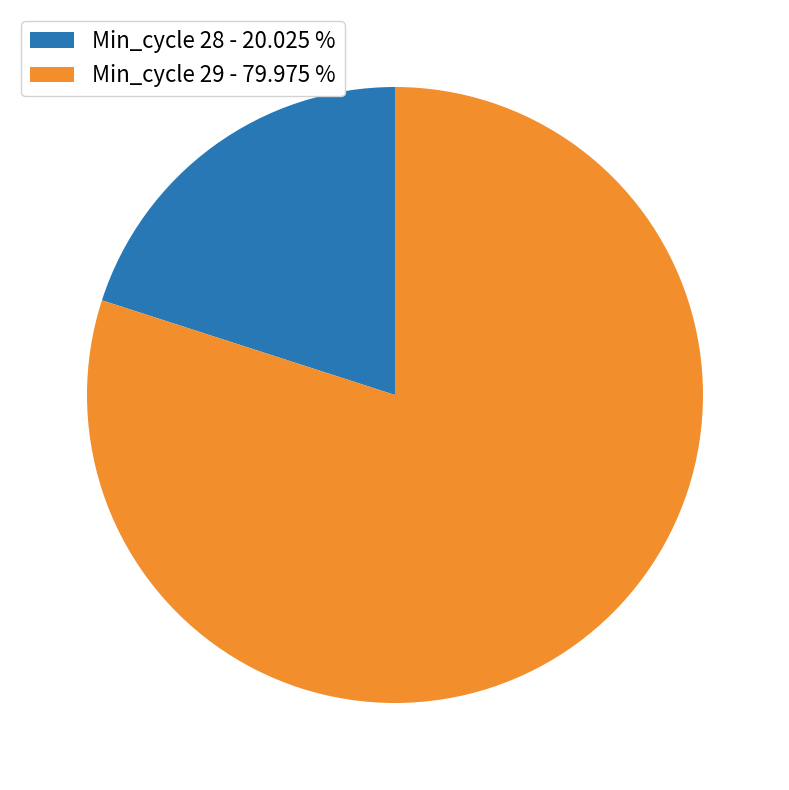

Rank the categories by value from lowest to highest.

Min_cycle 28 - 20.025 %, Min_cycle 29 - 79.975 %